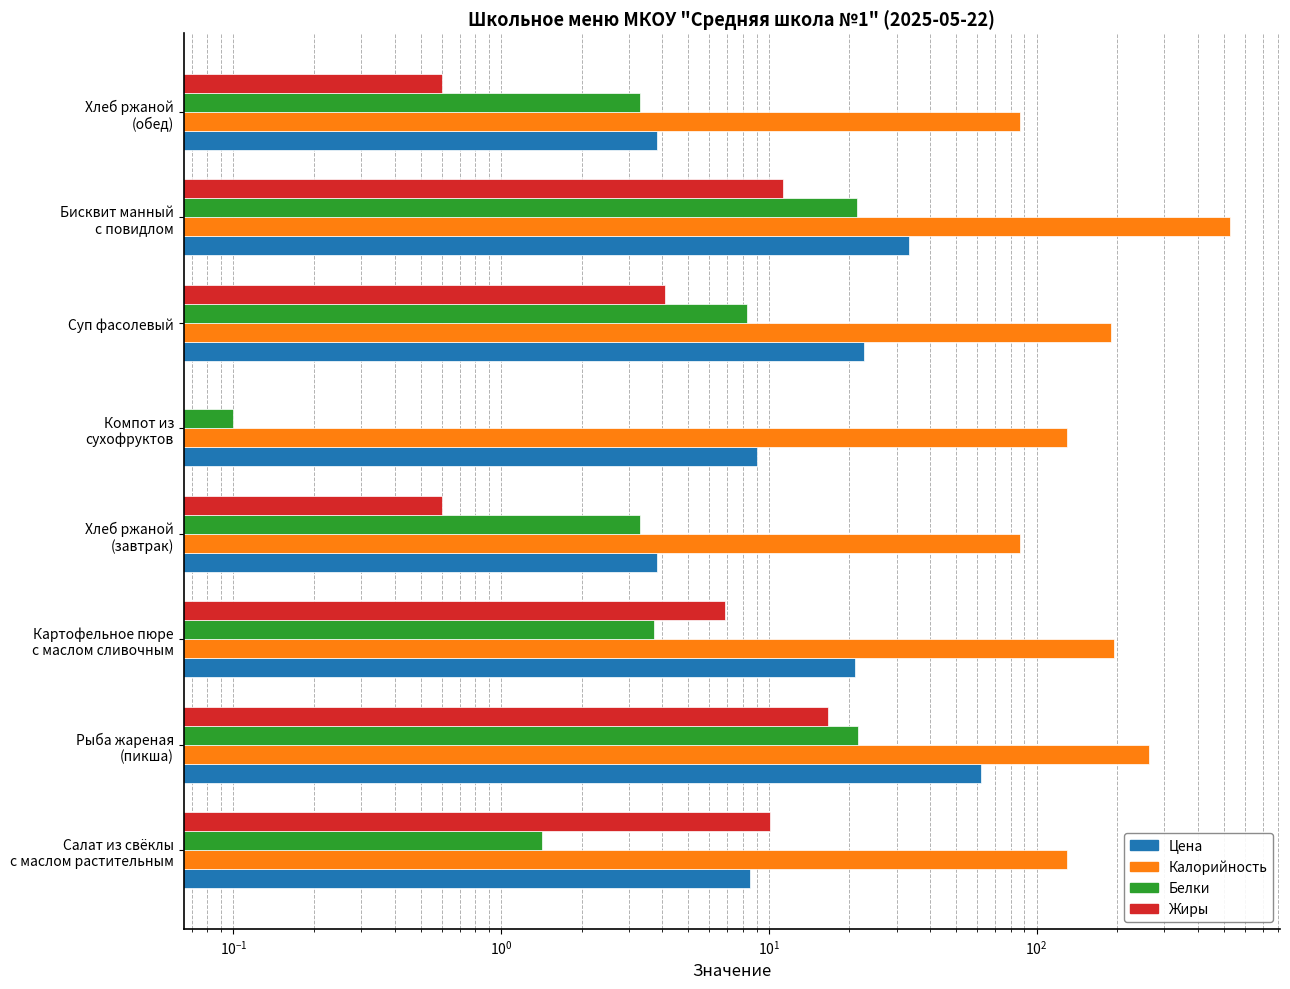

What are all the series names shown in the legend?

Цена, Калорийность, Белки, Жиры